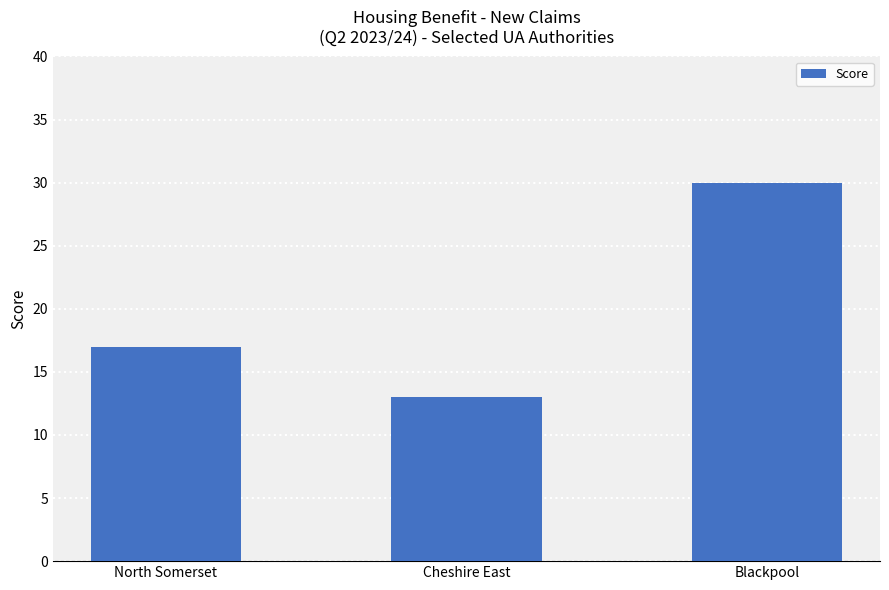

What is the value of the 2nd bar from the left?

13